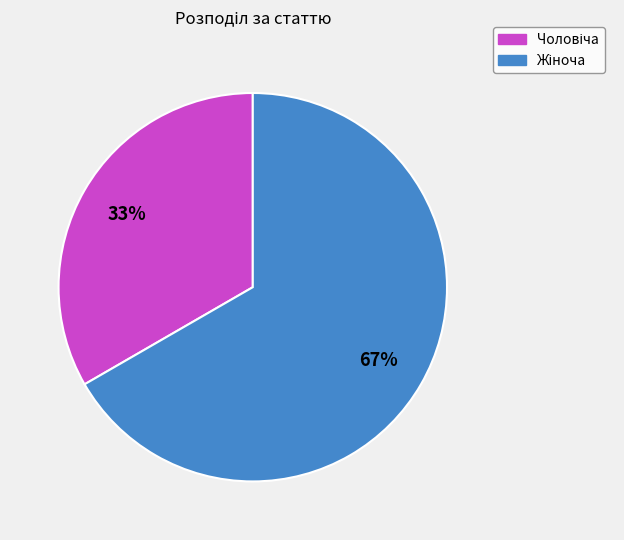

Does any single category account for the majority?

Yes